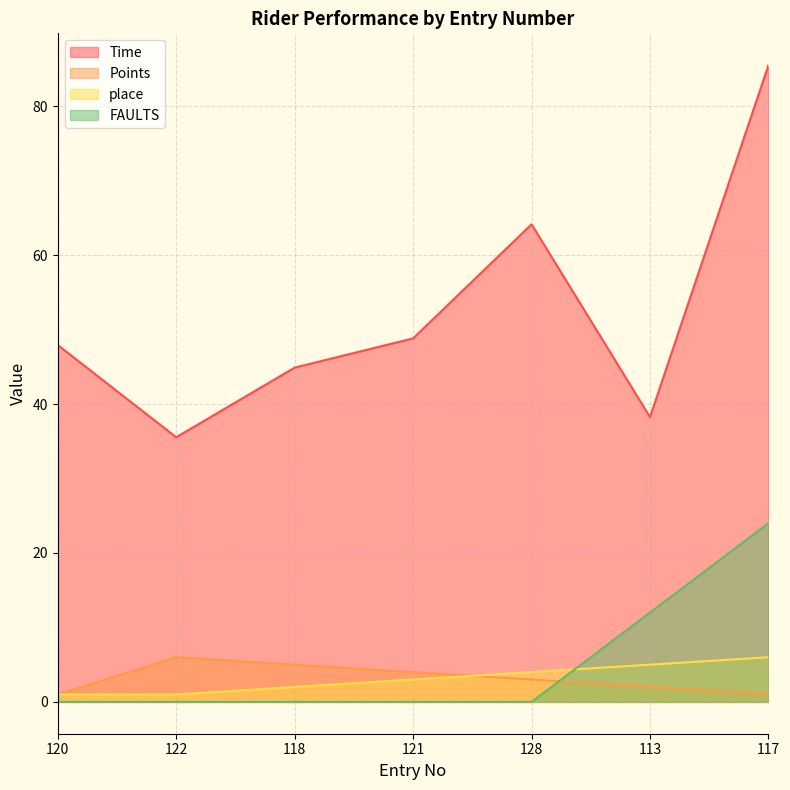

What is the difference between the maximum and minimum values in the Time series?

50.0